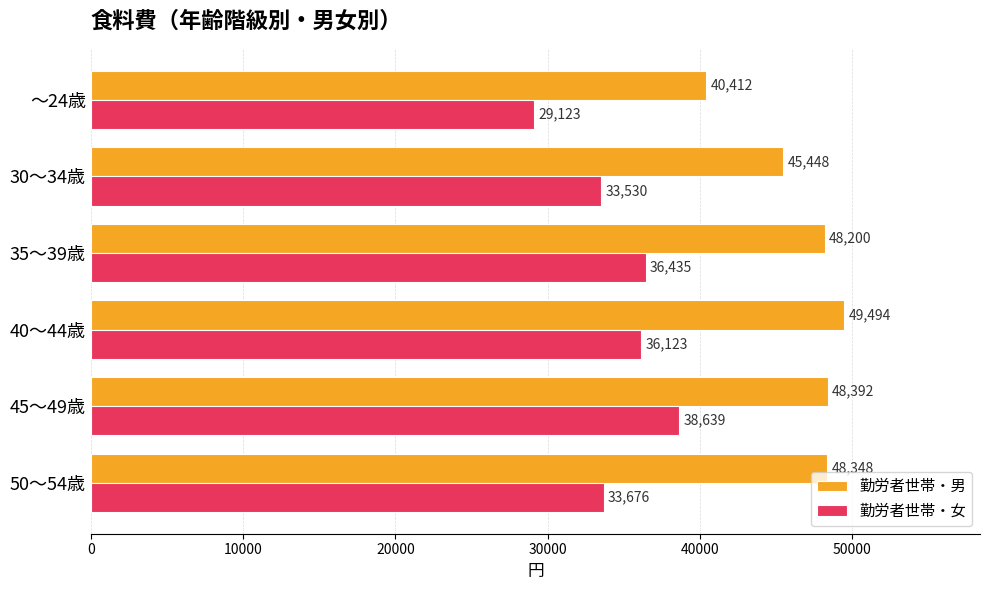

What is the sum of all 勤労者世帯・男 values?

280294